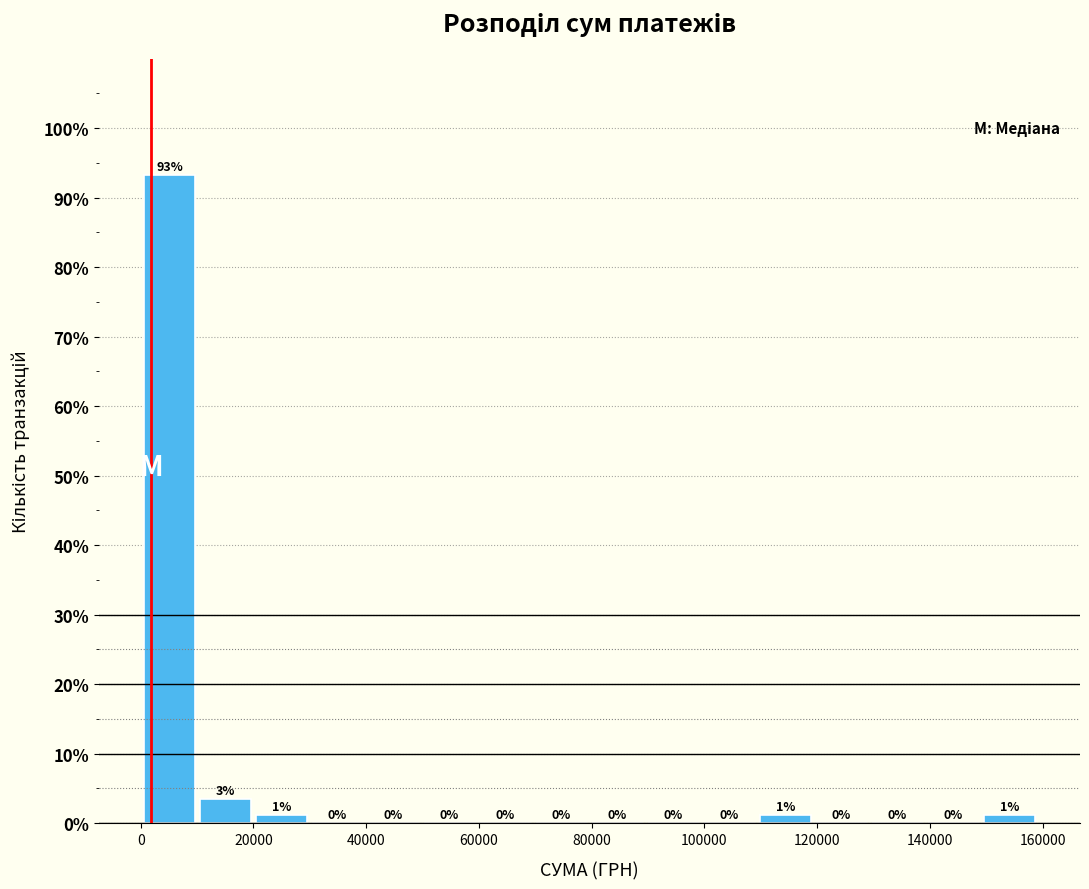

Over which range of the x-axis is the bar tallest?

0 to 10000